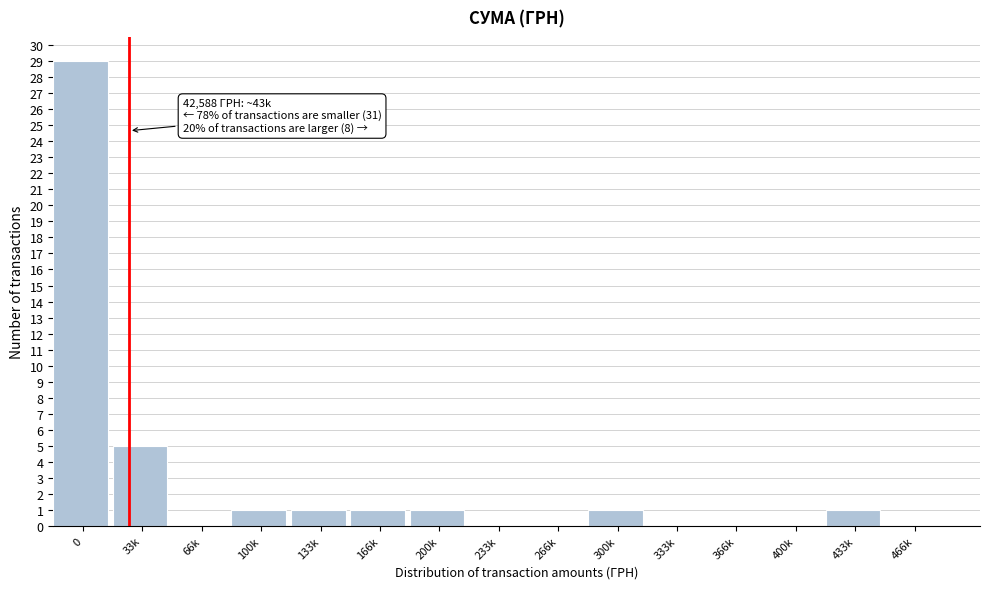

Reading right to left, extract all data points from this chart.

466k=0	433k=1	400k=0	366k=0	333k=0	300k=1	266k=0	233k=0	200k=1	166k=1	133k=1	100k=1	66k=0	33k=5	0=29